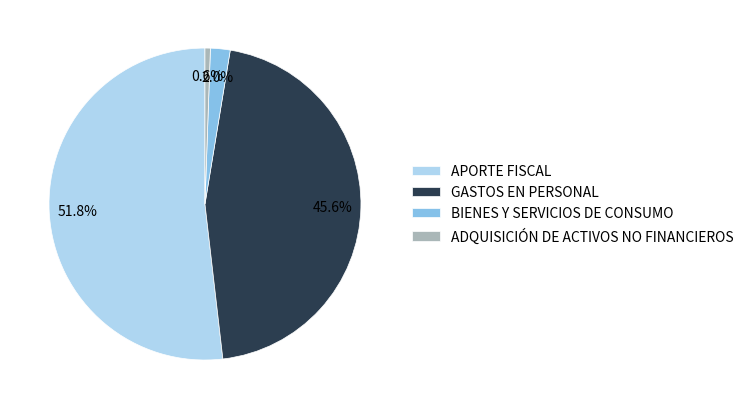

Rank the categories by value from highest to lowest.

APORTE FISCAL, GASTOS EN PERSONAL, BIENES Y SERVICIOS DE CONSUMO, ADQUISICIÓN DE ACTIVOS NO FINANCIEROS